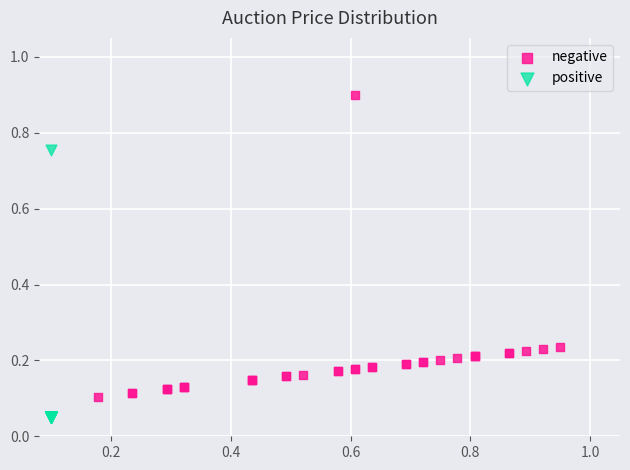

Which series contains the lowest Y value?

positive